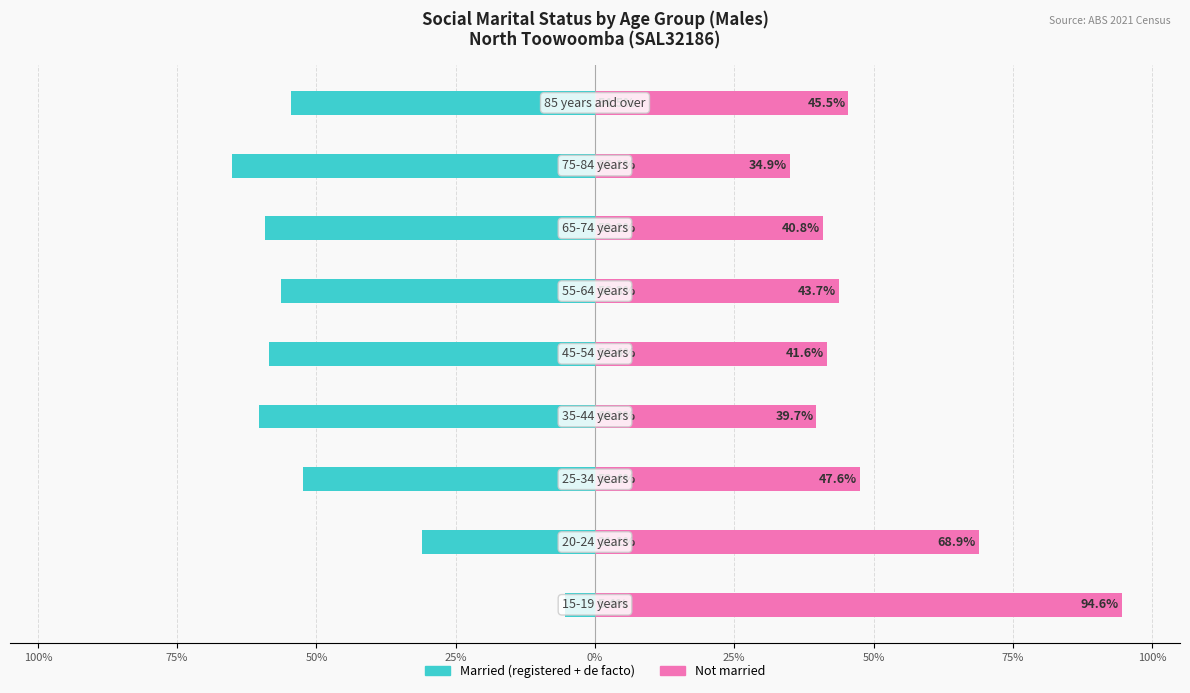

What is the difference between the second highest and second lowest values in the Not married series?

29.1